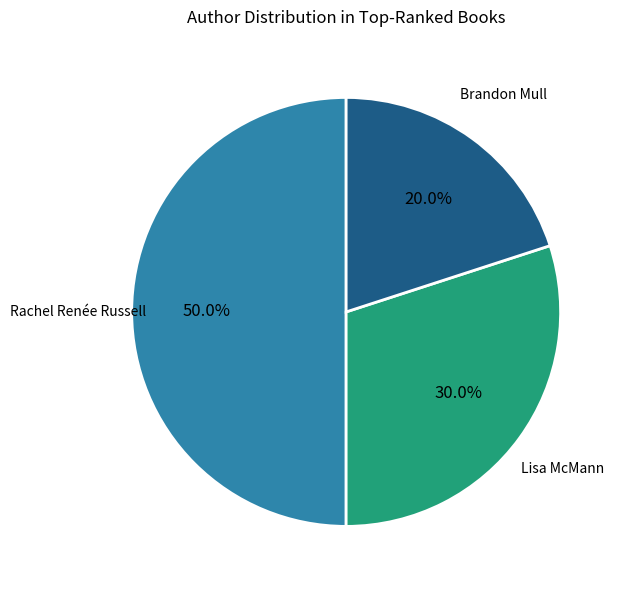

How many segments does this pie chart have?

3